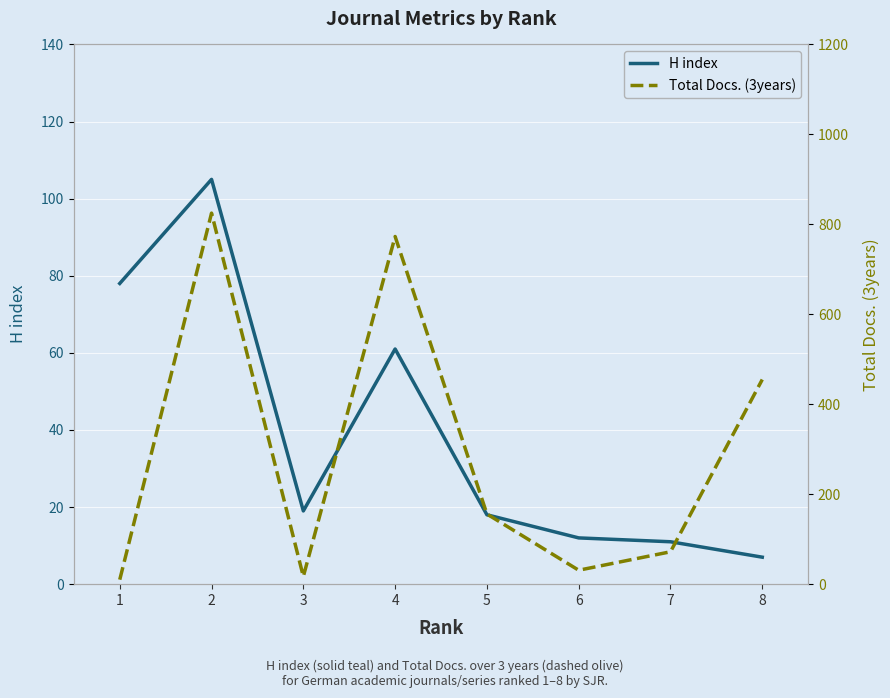

Between 2 and 6, which series saw the biggest shift?

Total Docs. (3years)